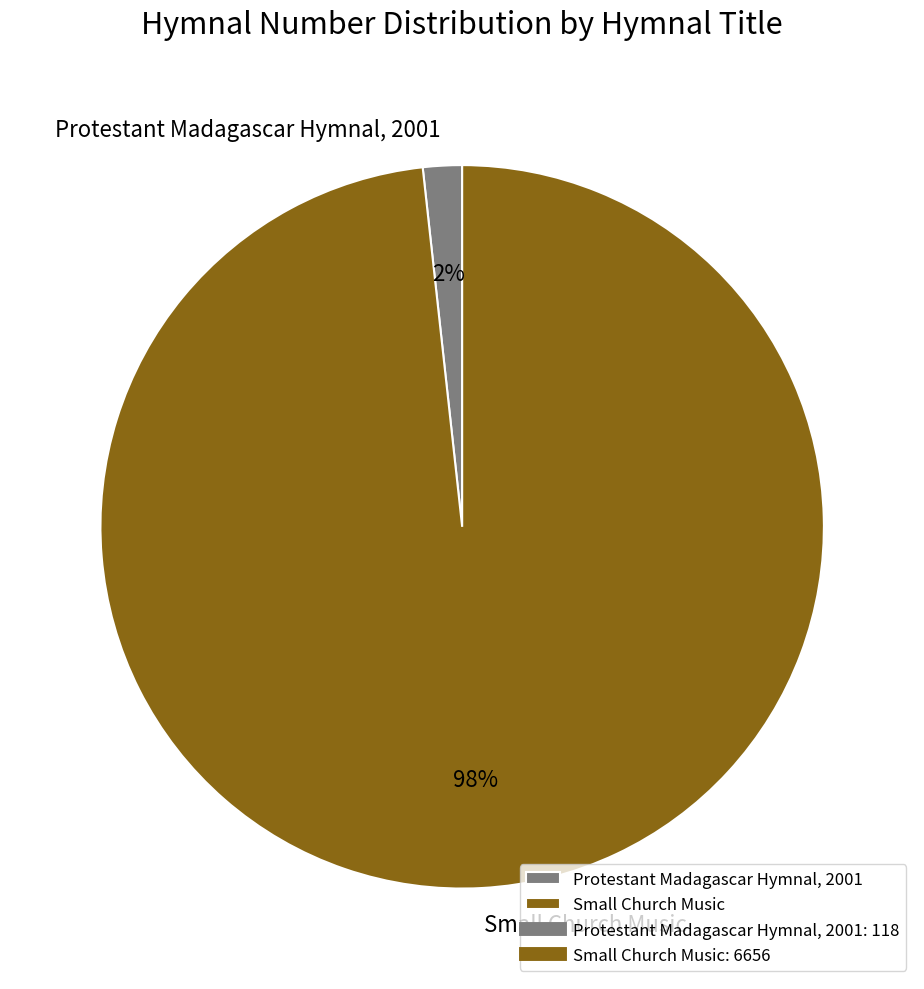

Is it true that Protestant Madagascar Hymnal, 2001 is 2% of the pie?

True